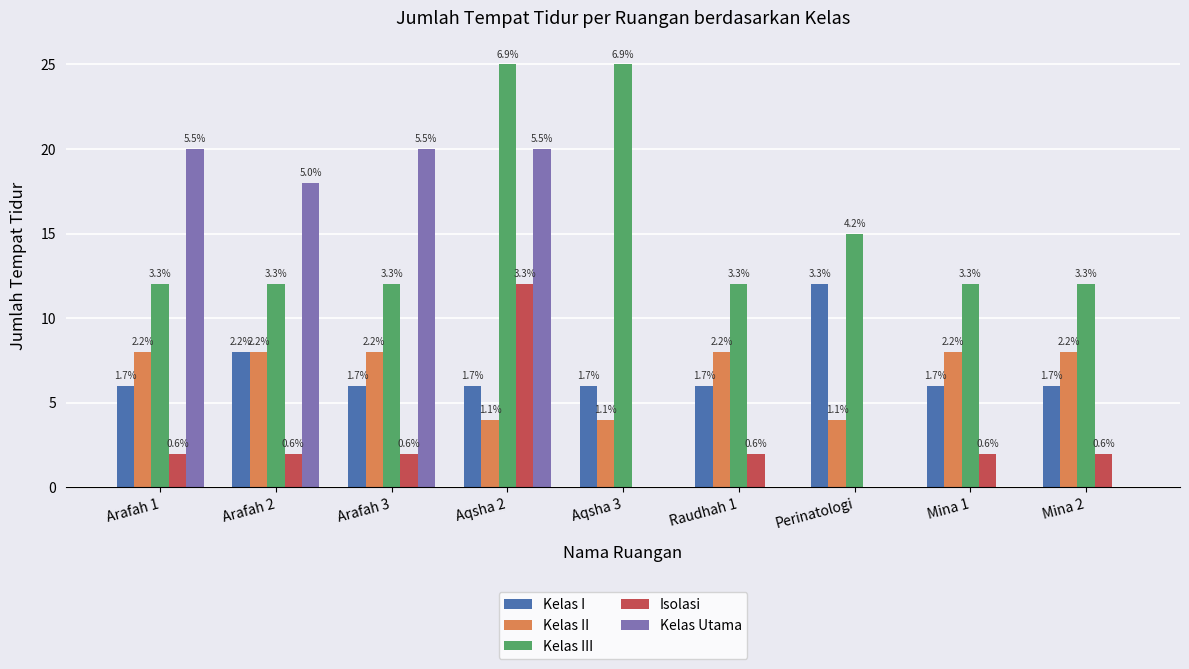

Are the bars horizontal?

No